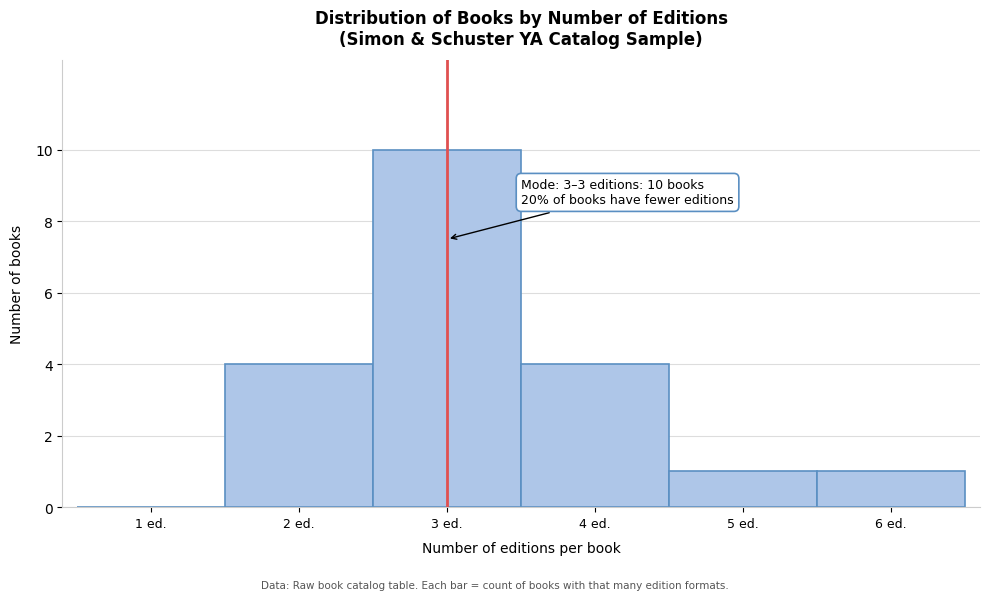

Reading left to right, list all the values displayed in this chart.

1 ed.=0	2 ed.=4	3 ed.=10	4 ed.=4	5 ed.=1	6 ed.=1